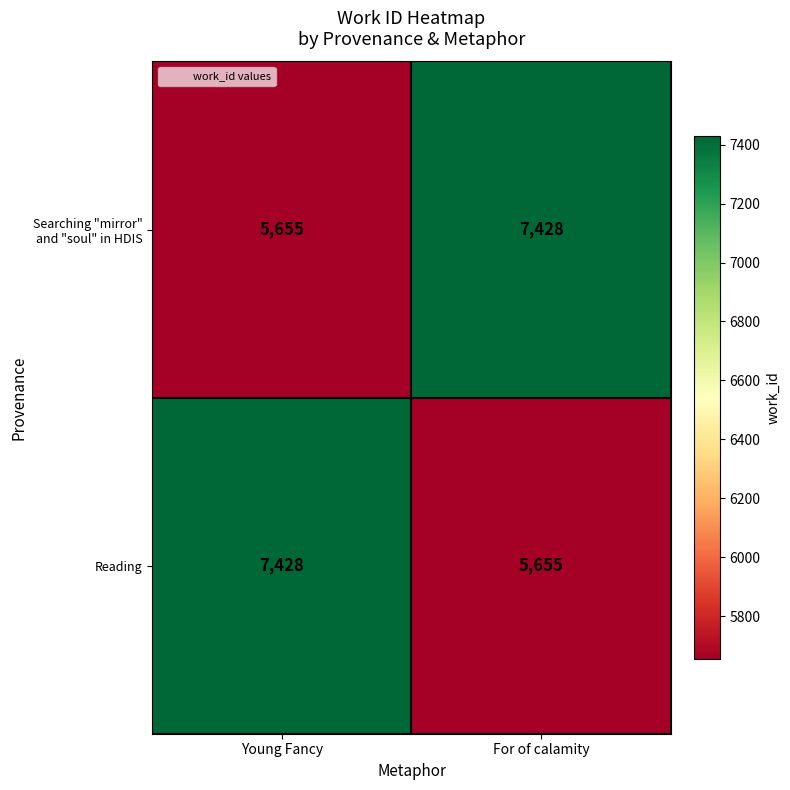

What is the spread (max minus min) of values at Young Fancy?

1773